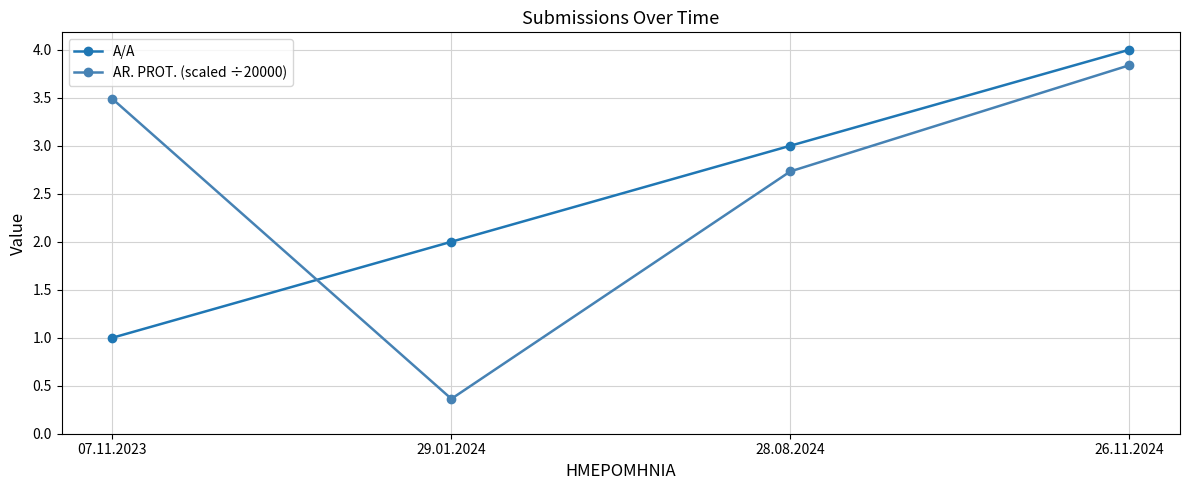

How many values in the AR. PROT. (scaled ÷20000) series exceed 3?

2